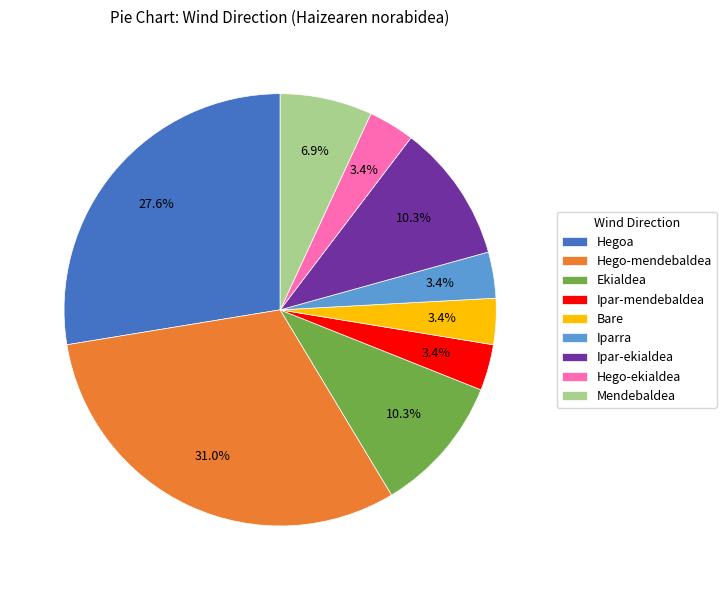

Between Mendebaldea and Ipar-ekialdea, which is larger?

Ipar-ekialdea